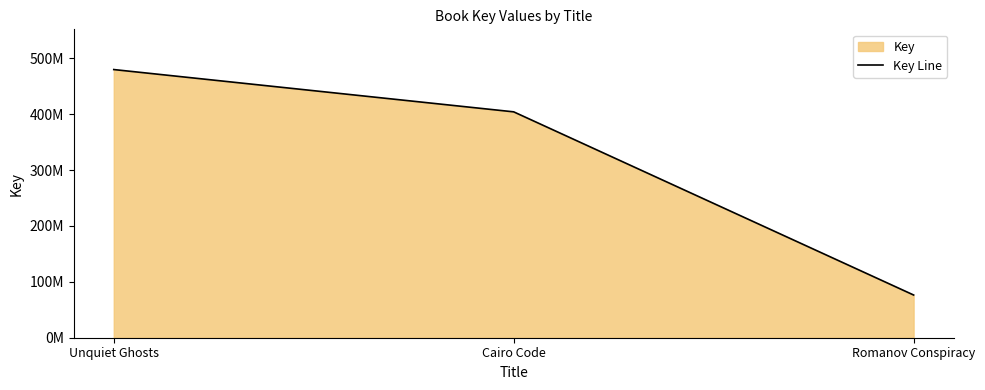

What is the maximum value shown in the chart?

479788042